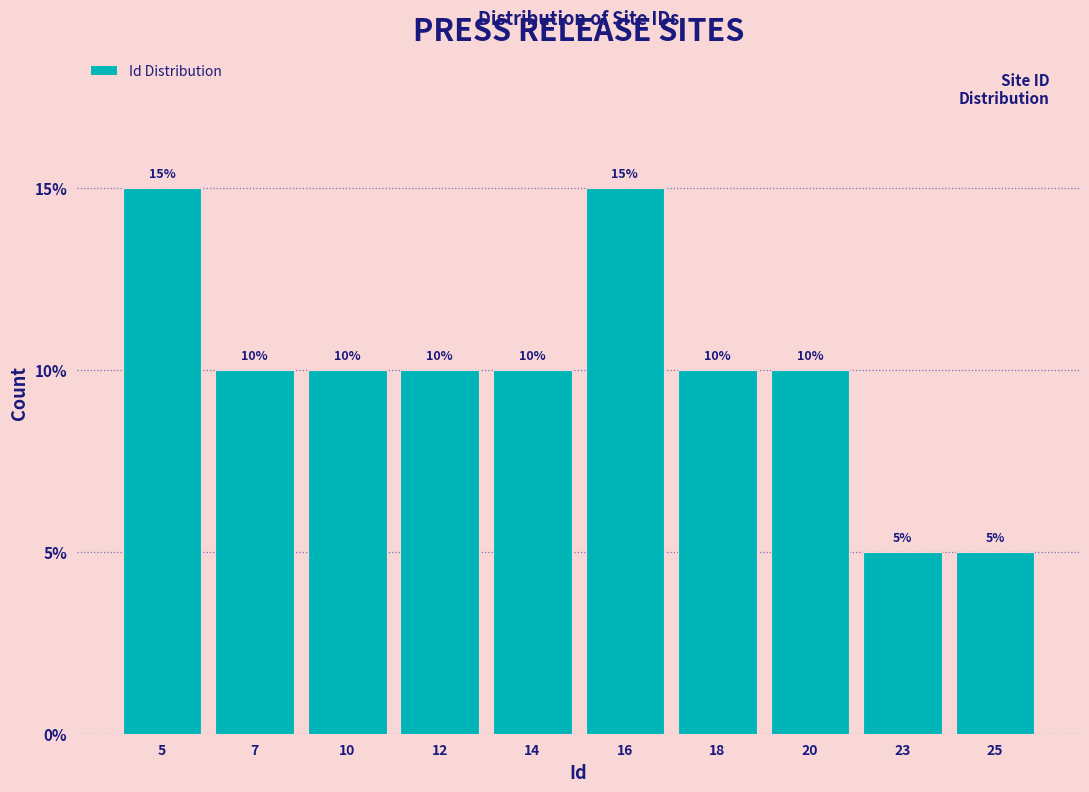

Reading left to right, extract all data points from this chart.

5=15	7=10	10=10	12=10	14=10	16=15	18=10	20=10	23=5	25=5